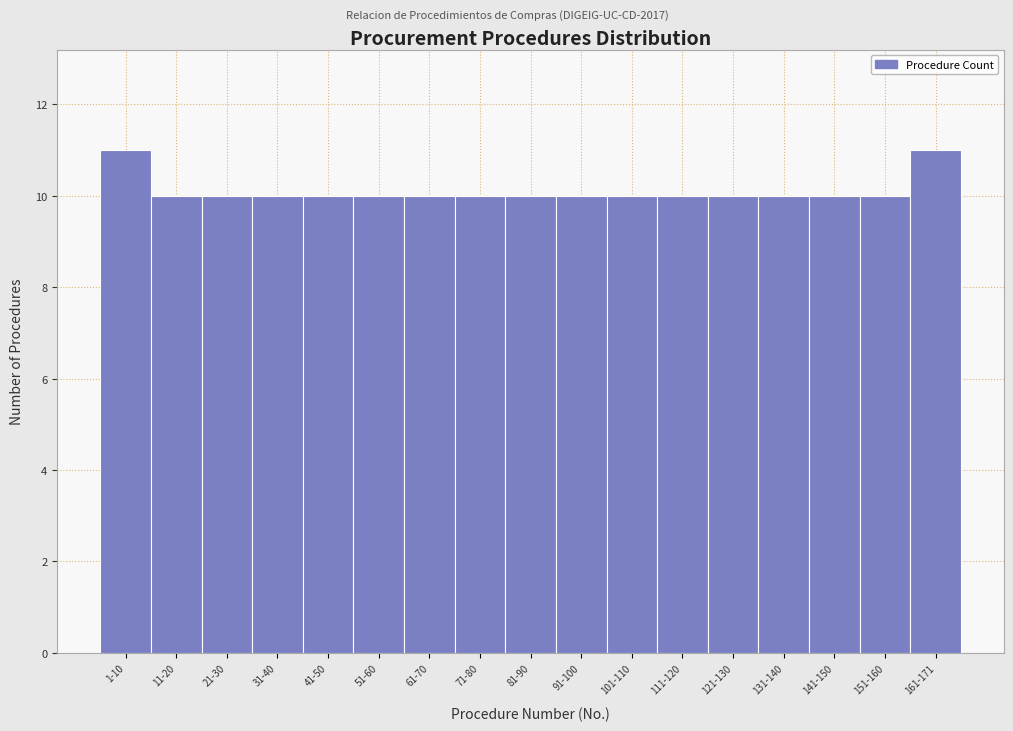

Reading right to left, list all the values displayed in this chart.

161-171=11	151-160=10	141-150=10	131-140=10	121-130=10	111-120=10	101-110=10	91-100=10	81-90=10	71-80=10	61-70=10	51-60=10	41-50=10	31-40=10	21-30=10	11-20=10	1-10=11